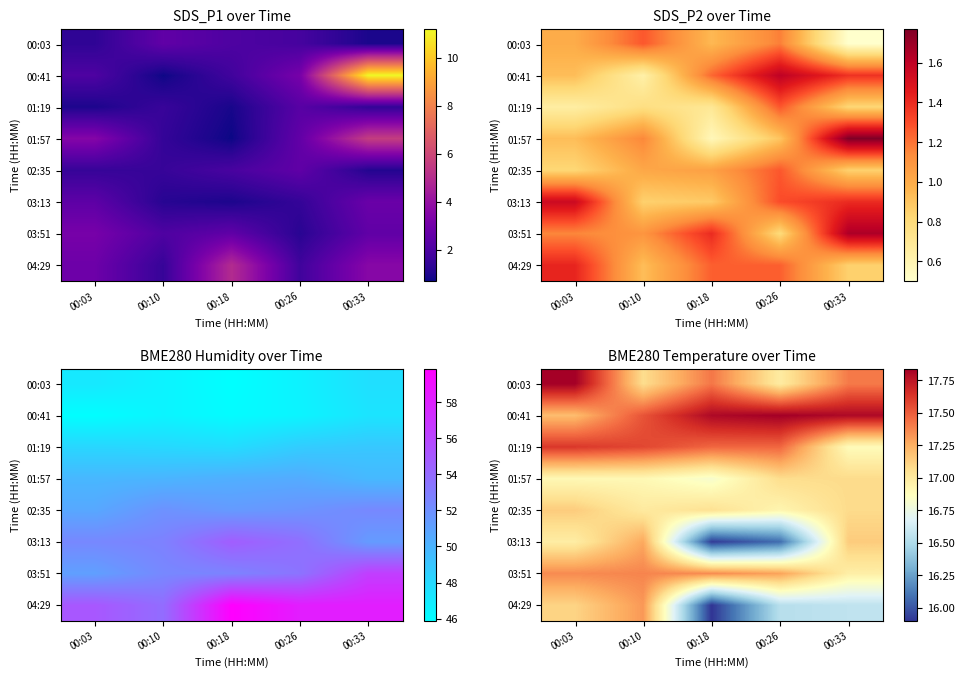

At how many categories does at least one series exceed 16?

5